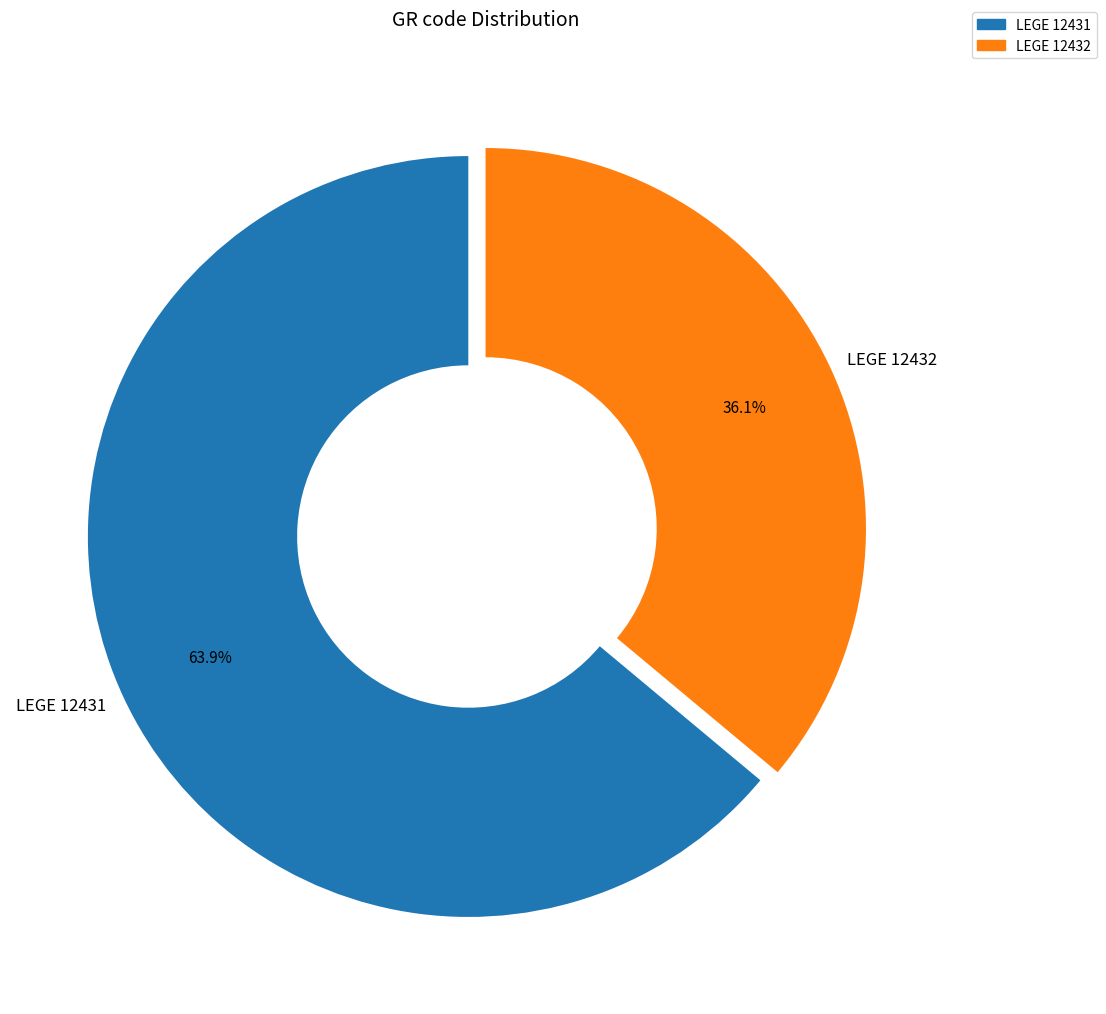

Is LEGE 12432 the majority of the pie?

No